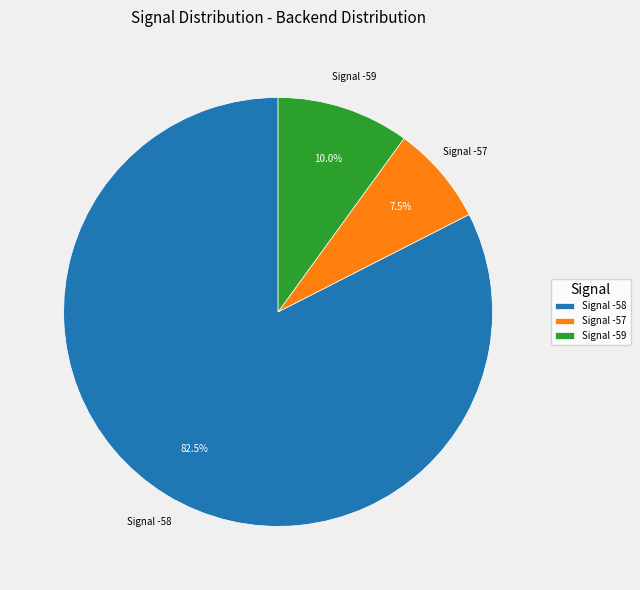

Between Signal -58 and Signal -59, which is larger?

Signal -58